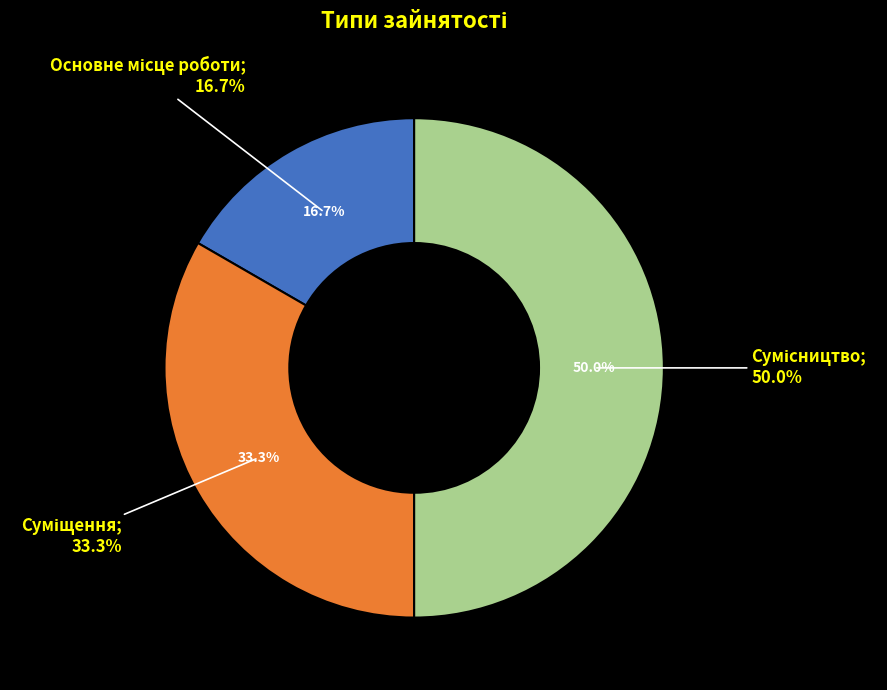

To the nearest percent, what portion does Сумісництво represent?

50%